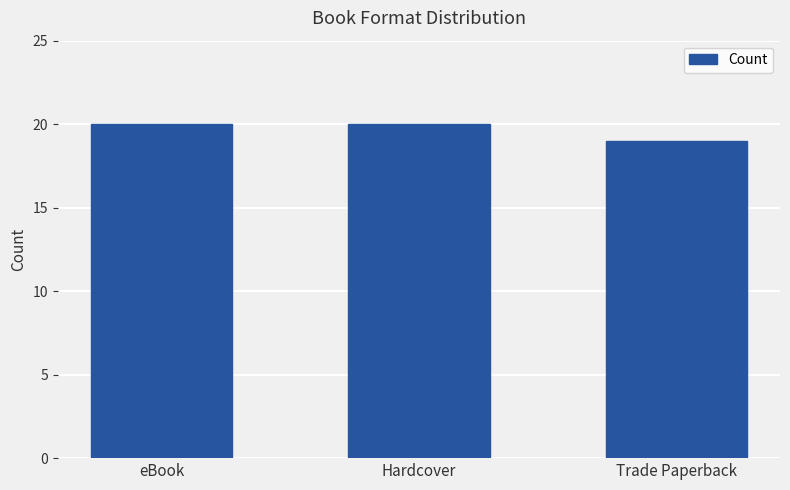

Where is the data nearest to the value 19?

Trade Paperback